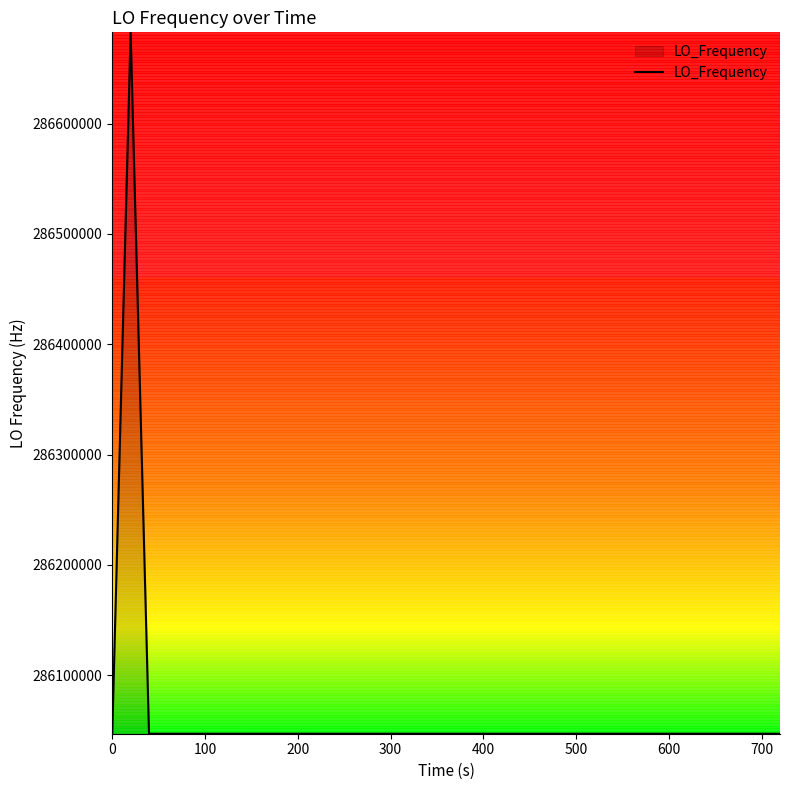

What is the difference between the maximum and minimum values?

635707.7